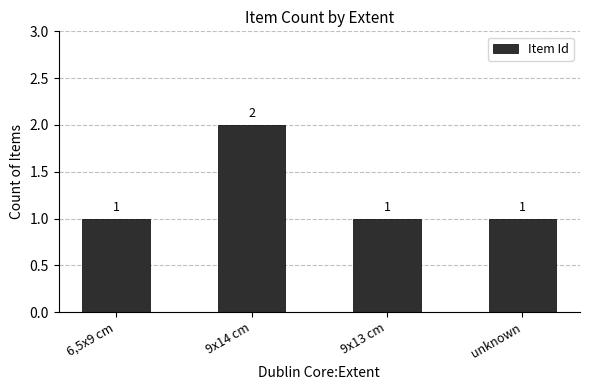

The value at 9x13 cm is 1. True or false?

True